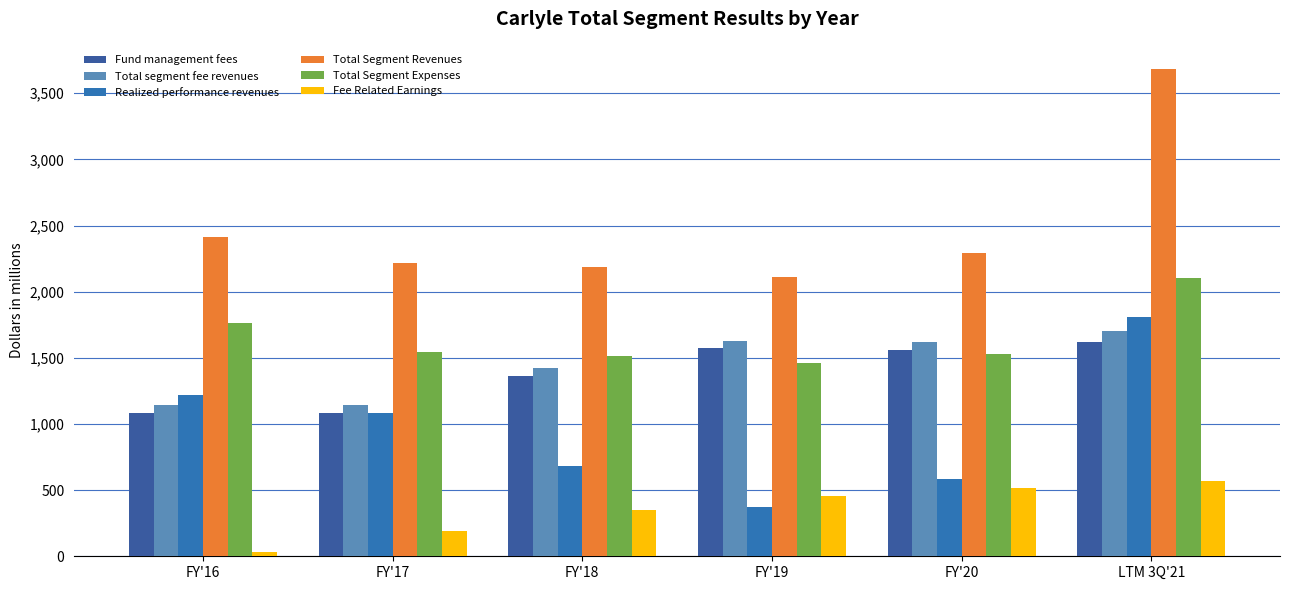

What position from the right is LTM 3Q'21?

1